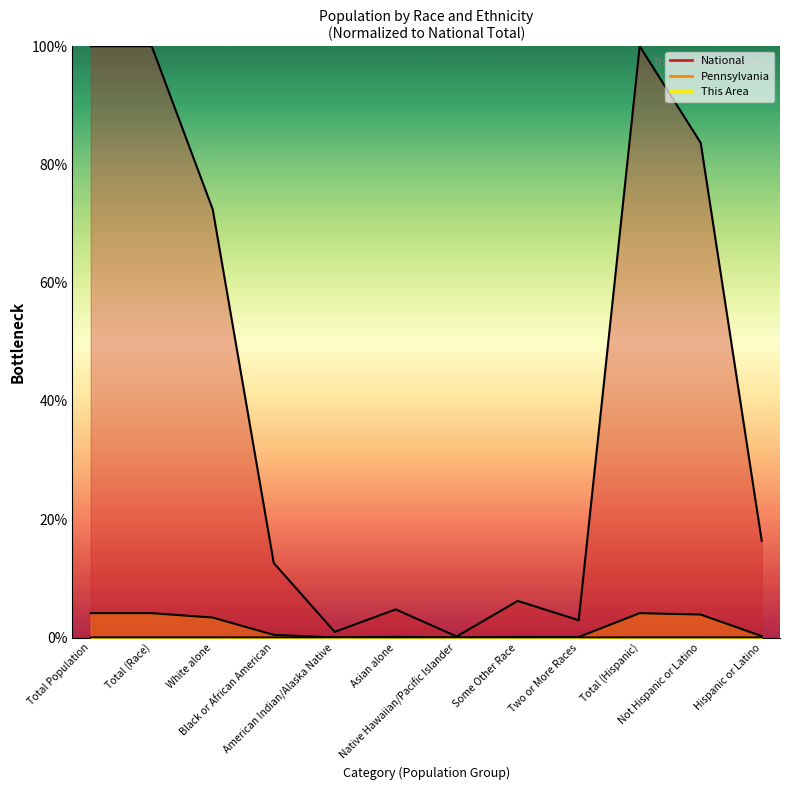

What is the total value across all series at Native Hawaiian/Pacific Islander?

0.2